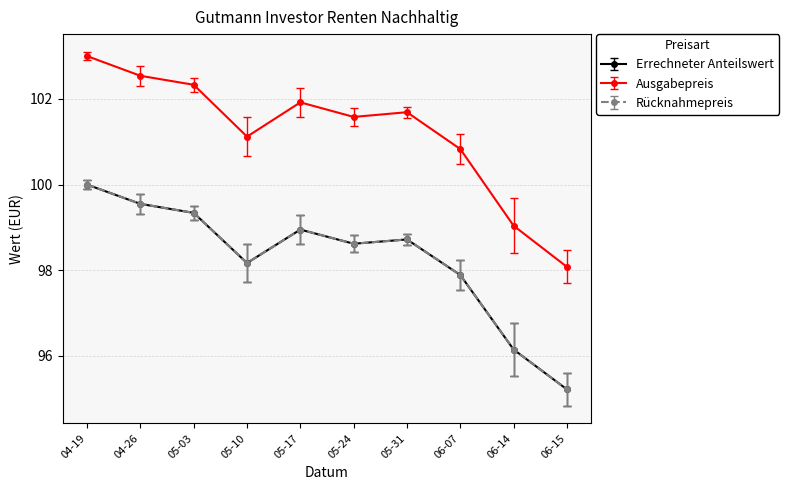

What are all the series names shown in the legend?

Errechneter Anteilswert, Ausgabepreis, Rücknahmepreis